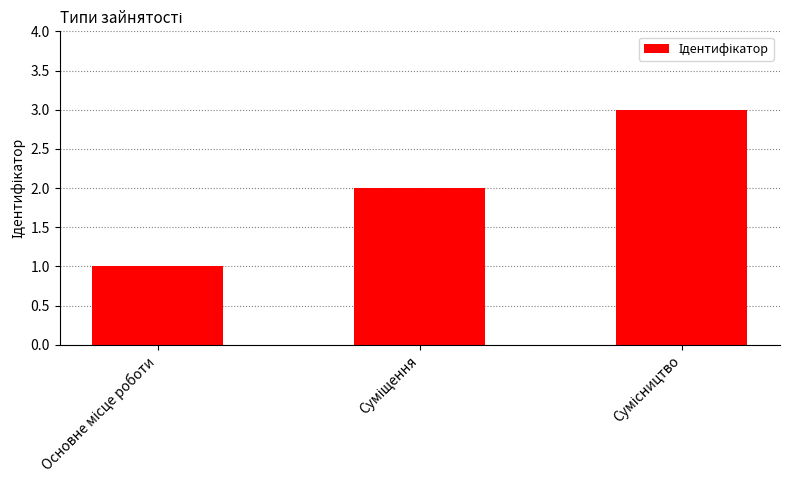

What is the sum of all values?

6